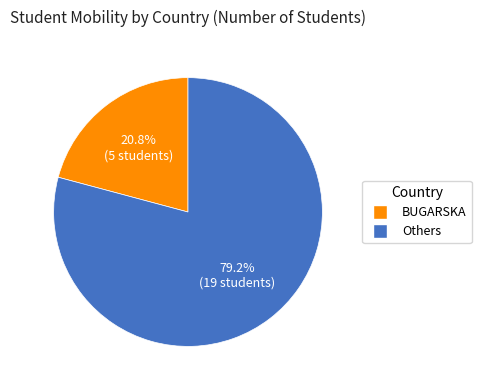

Which slice is the largest?

Others